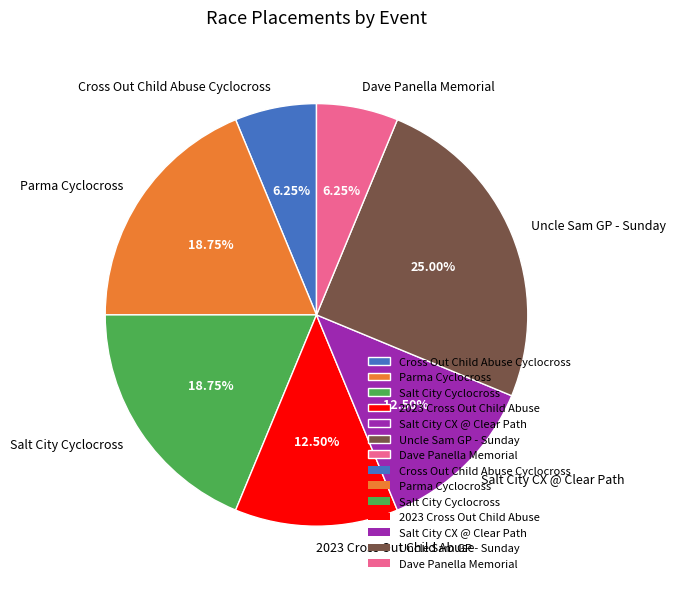

Approximately how many times larger is the value at Uncle Sam GP - Sunday compared to Cross Out Child Abuse Cyclocross?

4.0